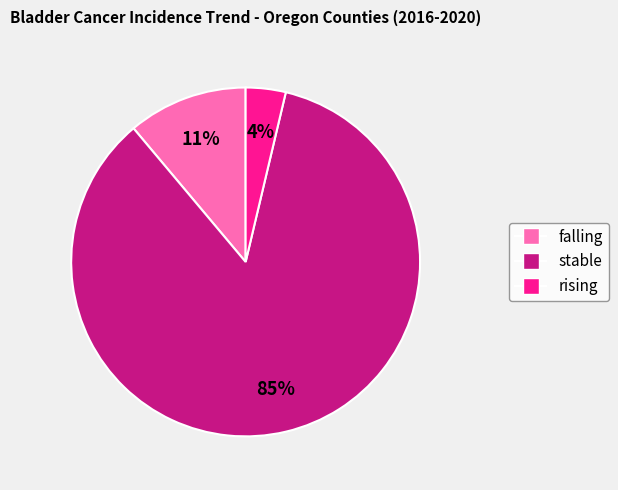

What is the smallest slice in the pie chart?

rising